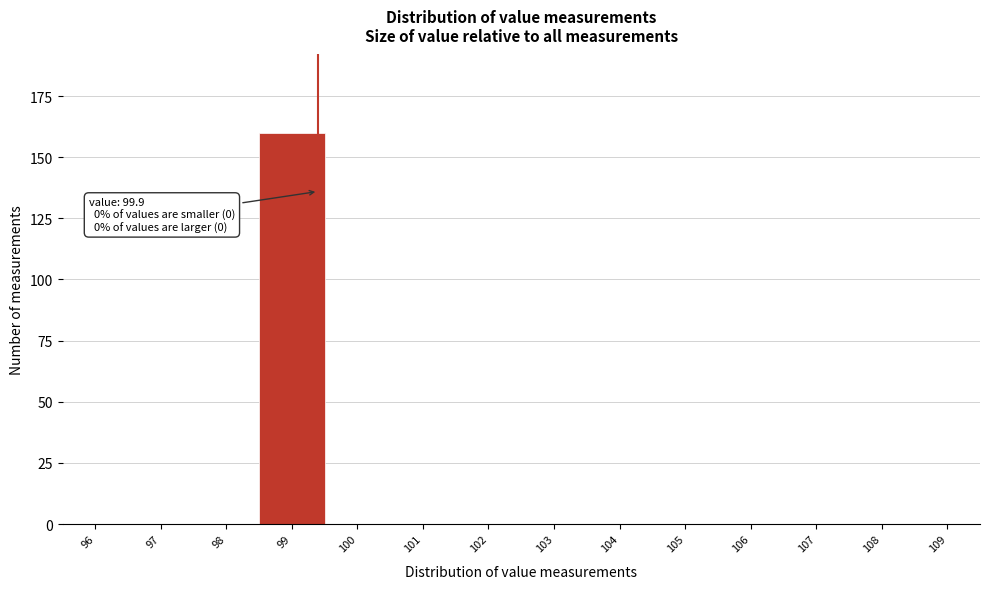

Reading right to left, list all the values displayed in this chart.

109=0	108=0	107=0	106=0	105=0	104=0	103=0	102=0	101=0	100=0	99=160	98=0	97=0	96=0